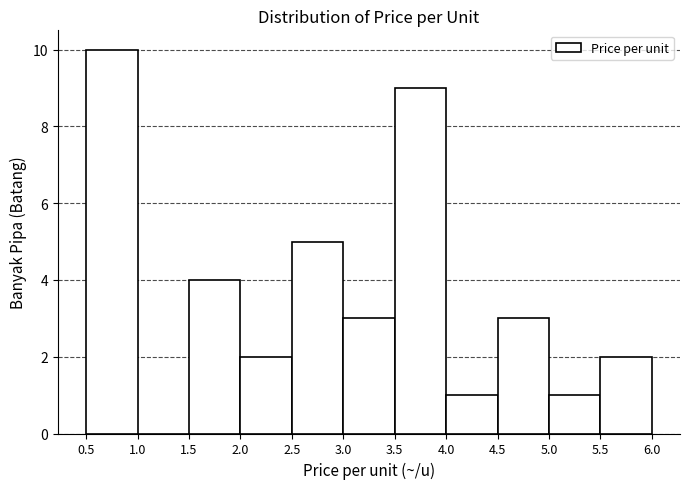

Reading left to right, transcribe this chart: for each bar, give the range it covers on the x-axis and its height. The values are not printed on the chart, so give them approximately, as read against the axis.

0.5 to 1.0: 10
1.0 to 1.5: 0
1.5 to 2.0: 4
2.0 to 2.5: 2
2.5 to 3.0: 5
3.0 to 3.5: 3
3.5 to 4.0: 9
4.0 to 4.5: 1
4.5 to 5.0: 3
5.0 to 5.5: 1
5.5 to 6.0: 2